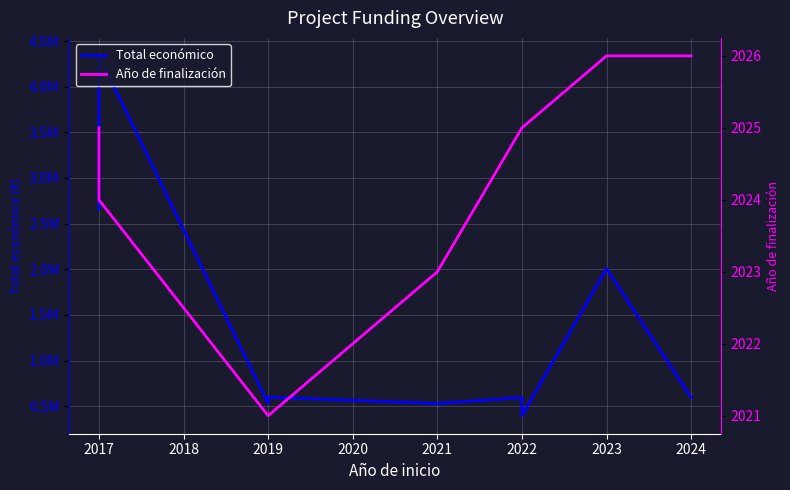

At which category does Total económico reach its first local peak?

2017